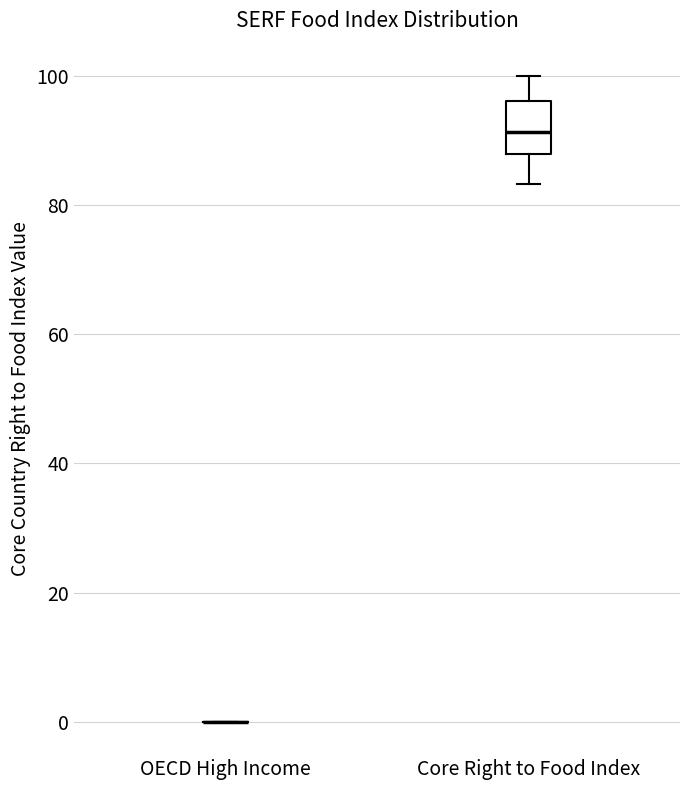

Reading left to right, transcribe this box plot: for each box, give where its median line is, the range the box spans, and where its two whiskers end, as read against the y-axis. The values are not printed on the chart, so give them approximately, as read against the axis.

OECD High Income: box collapsed to a line at 0, whiskers 0 to 0
Core Right to Food Index: median 92, box 88 to 96, whiskers 84 to 100